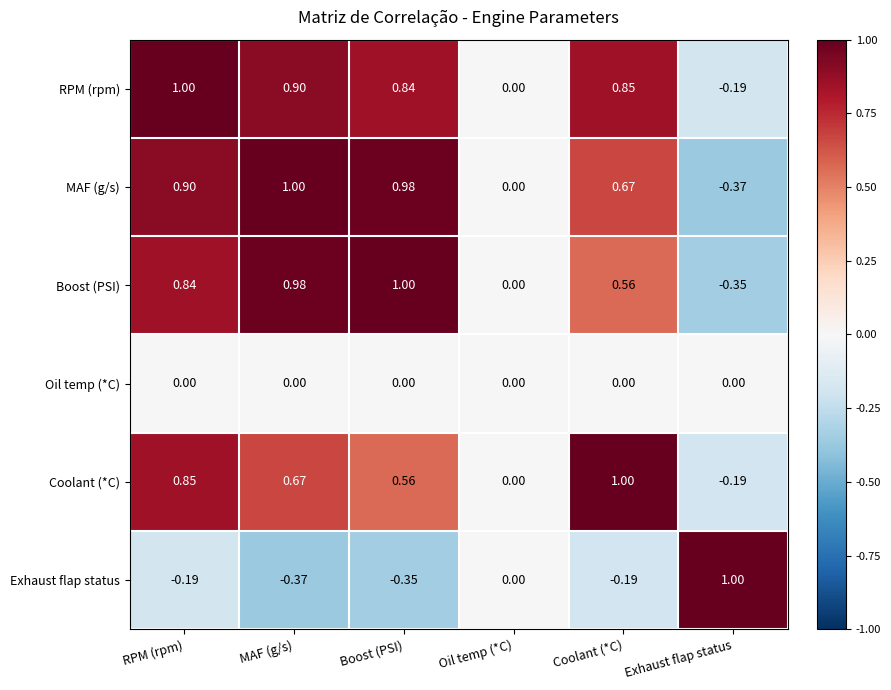

At which category is the sum across all series the highest?

RPM (rpm)